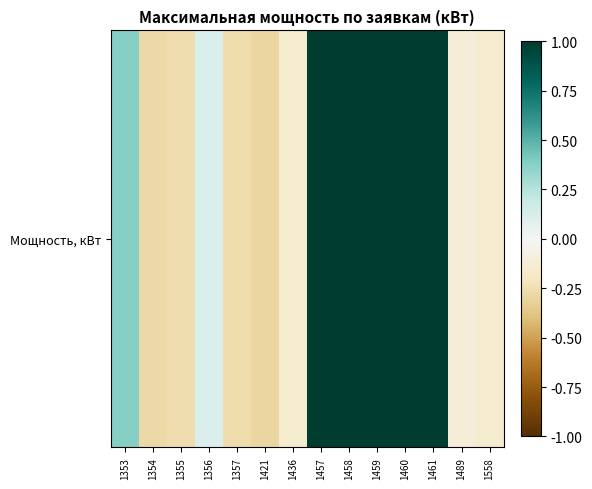

Which has a higher value, 1354 or 1355?

1355